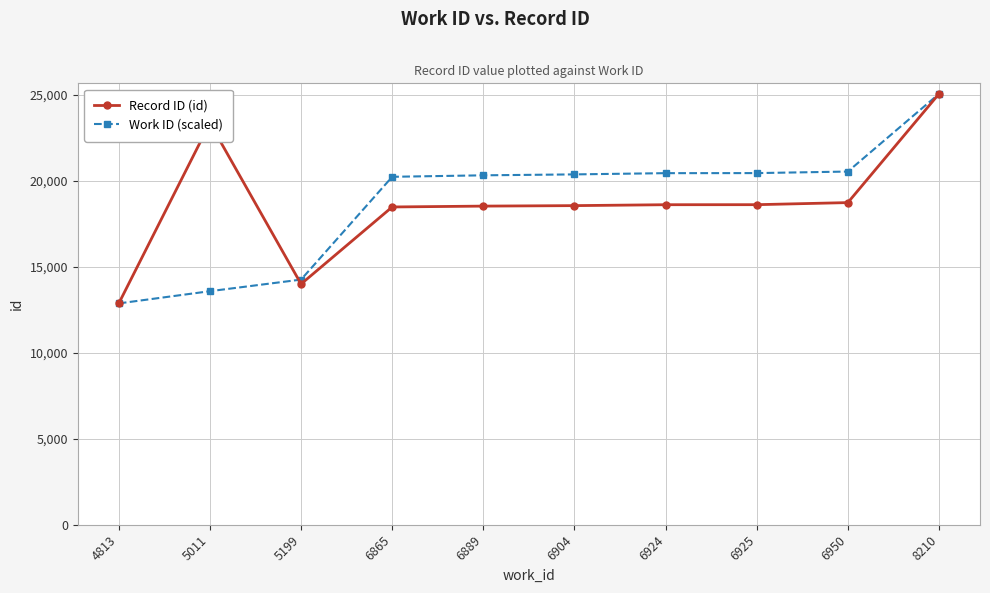

Is the value of Work ID (scaled) at 5011 greater than the value of Record ID (id) at 6889?

No